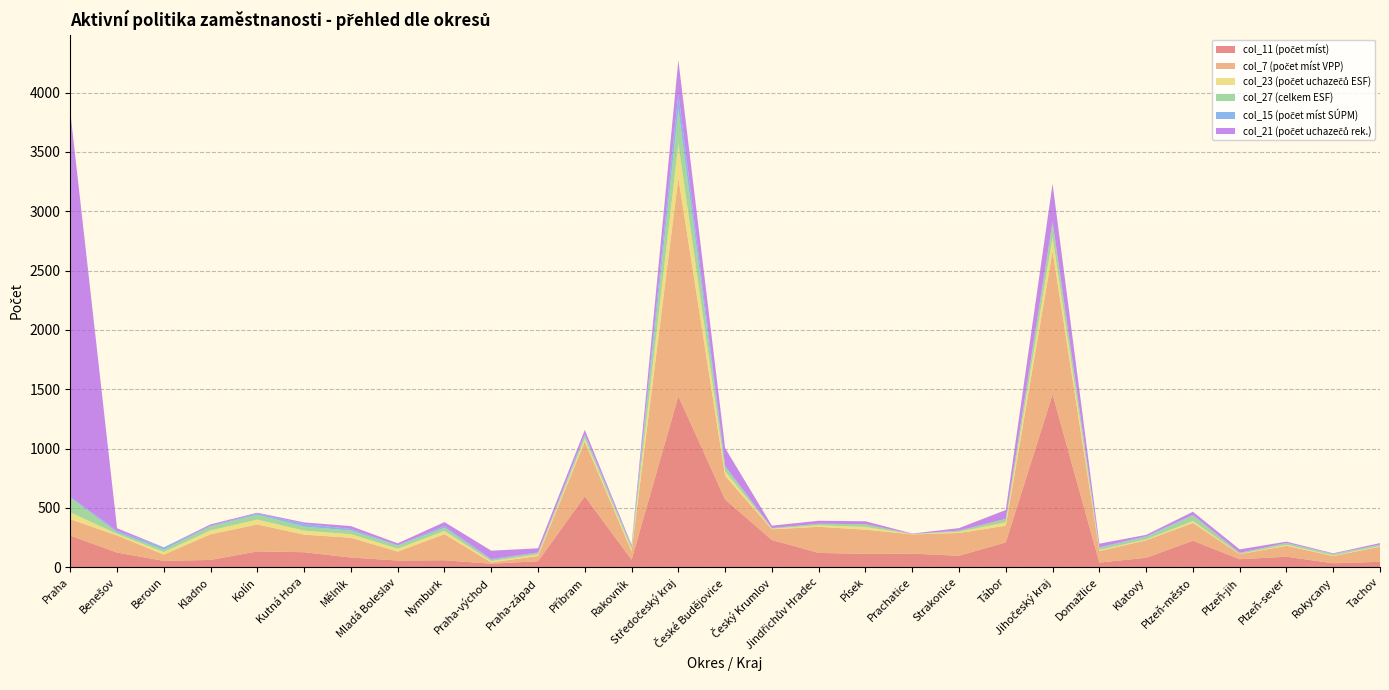

Reading left to right, transcribe all the data shown in this chart.

col_11 (počet míst): Praha=267	Benešov=124	Beroun=54	Kladno=62	Kolín=134	Kutná Hora=127	Mělník=82	Mladá Boleslav=57	Nymburk=59	Praha-východ=30	Praha-západ=51	Příbram=598	Rakovník=64	Středočeský kraj=1442	České Budějovice=571	Český Krumlov=230	Jindřichův Hradec=121	Písek=113	Prachatice=115	Strakonice=97	Tábor=210	Jihočeský kraj=1457	Domažlice=40	Klatovy=80	Plzeň-město=224	Plzeň-jih=68	Plzeň-sever=89	Rokycany=34	Tachov=46
col_7 (počet míst VPP): Praha=138	Benešov=144	Beroun=53	Kladno=216	Kolín=227	Kutná Hora=148	Mělník=167	Mladá Boleslav=75	Nymburk=220	Praha-východ=11	Praha-západ=44	Příbram=462	Rakovník=70	Středočeský kraj=1837	České Budějovice=199	Český Krumlov=90	Jindřichův Hradec=220	Písek=204	Prachatice=162	Strakonice=192	Tábor=140	Jihočeský kraj=1207	Domažlice=97	Klatovy=147	Plzeň-město=150	Plzeň-jih=42	Plzeň-sever=92	Rokycany=61	Tachov=127
col_23 (počet uchazečů ESF): Praha=58	Benešov=13	Beroun=21	Kladno=33	Kolín=41	Kutná Hora=34	Mělník=30	Mladá Boleslav=25	Nymburk=27	Praha-východ=11	Praha-západ=13	Příbram=24	Rakovník=19	Středočeský kraj=291	České Budějovice=38	Český Krumlov=5	Jindřichův Hradec=13	Písek=23	Prachatice=2	Strakonice=10	Tábor=29	Jihočeský kraj=120	Domažlice=9	Klatovy=7	Plzeň-město=15	Plzeň-jih=3	Plzeň-sever=8	Rokycany=5	Tachov=5
col_27 (celkem ESF): Praha=124	Benešov=13	Beroun=21	Kladno=33	Kolín=41	Kutná Hora=34	Mělník=30	Mladá Boleslav=25	Nymburk=27	Praha-východ=11	Praha-západ=13	Příbram=24	Rakovník=19	Středočeský kraj=291	České Budějovice=38	Český Krumlov=5	Jindřichův Hradec=13	Písek=23	Prachatice=2	Strakonice=10	Tábor=29	Jihočeský kraj=120	Domažlice=18	Klatovy=21	Plzeň-město=47	Plzeň-jih=9	Plzeň-sever=15	Rokycany=11	Tachov=11
col_15 (počet míst SÚPM): Praha=8	Benešov=12	Beroun=18	Kladno=6	Kolín=12	Kutná Hora=22	Mělník=14	Mladá Boleslav=4	Nymburk=14	Praha-východ=6	Praha-západ=4	Příbram=13	Rakovník=6	Středočeský kraj=131	České Budějovice=9	Český Krumlov=0	Jindřichův Hradec=0	Písek=0	Prachatice=0	Strakonice=0	Tábor=0	Jihočeský kraj=9	Domažlice=4	Klatovy=7	Plzeň-město=5	Plzeň-jih=0	Plzeň-sever=1	Rokycany=3	Tachov=3
col_21 (počet uchazečů rek.): Praha=3244	Benešov=23	Beroun=1	Kladno=12	Kolín=5	Kutná Hora=13	Mělník=24	Mladá Boleslav=16	Nymburk=34	Praha-východ=71	Praha-západ=35	Příbram=37	Rakovník=11	Středočeský kraj=282	České Budějovice=149	Český Krumlov=21	Jindřichův Hradec=25	Písek=25	Prachatice=3	Strakonice=21	Tábor=75	Jihočeský kraj=319	Domažlice=31	Klatovy=11	Plzeň-město=27	Plzeň-jih=29	Plzeň-sever=11	Rokycany=4	Tachov=12